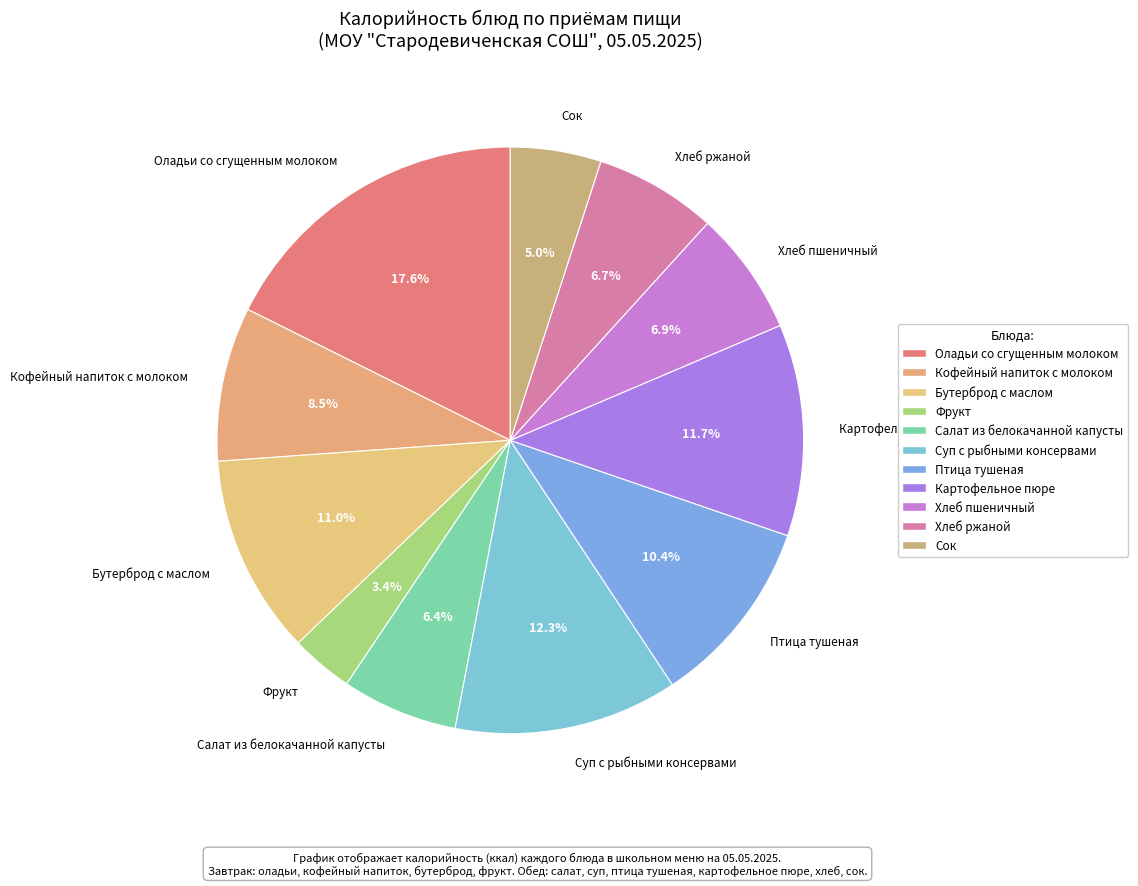

What portion of the pie excludes Картофельное пюре?

88.3%